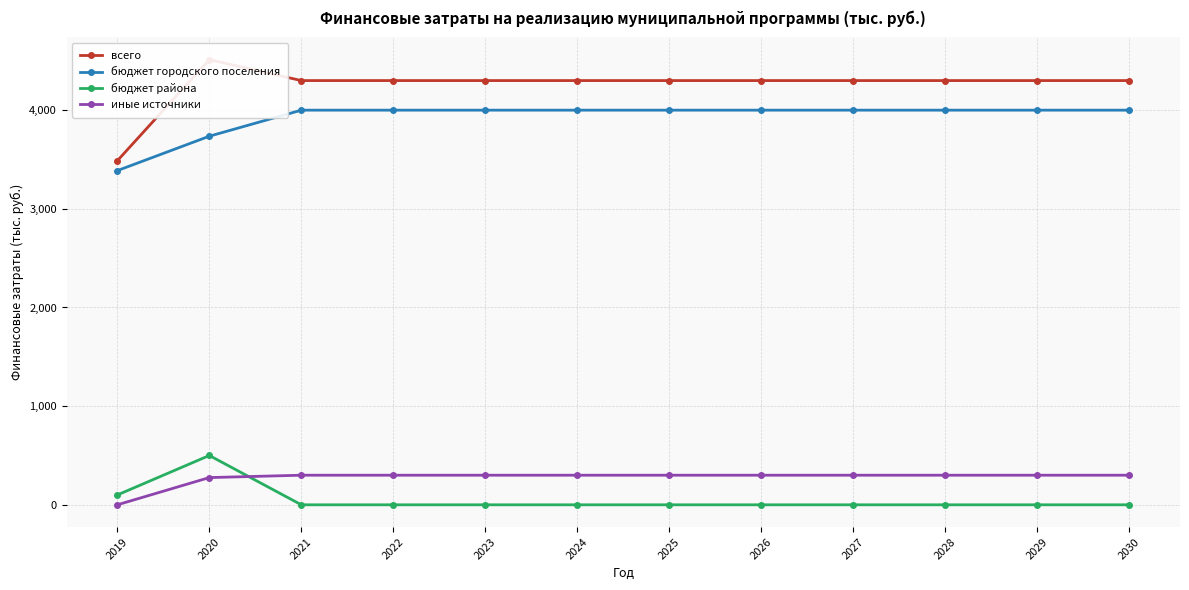

Which series has the largest total across all categories?

всего